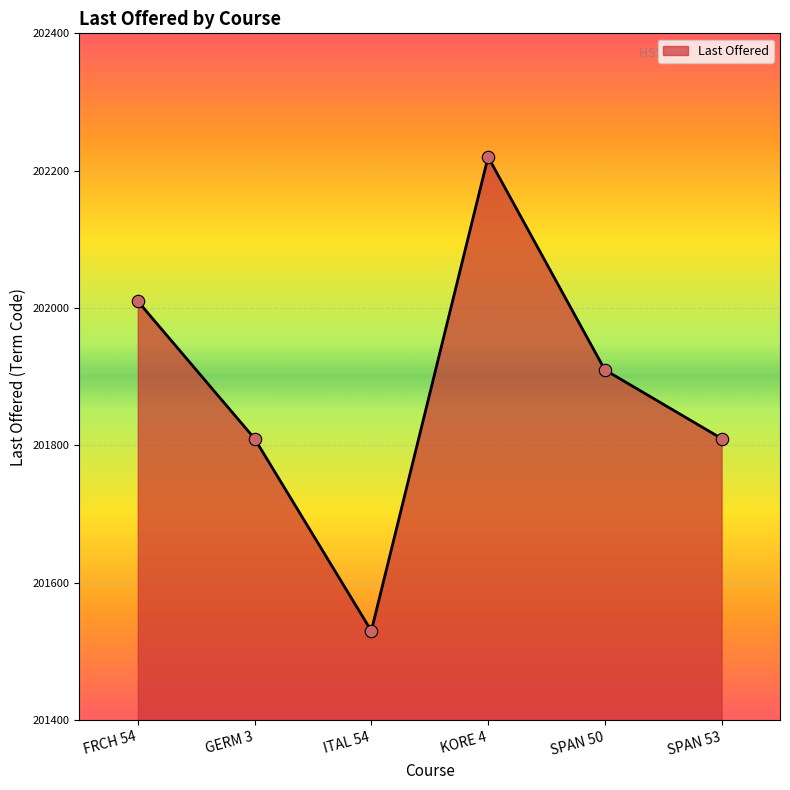

Which has a higher value, SPAN 53 or FRCH 54?

FRCH 54